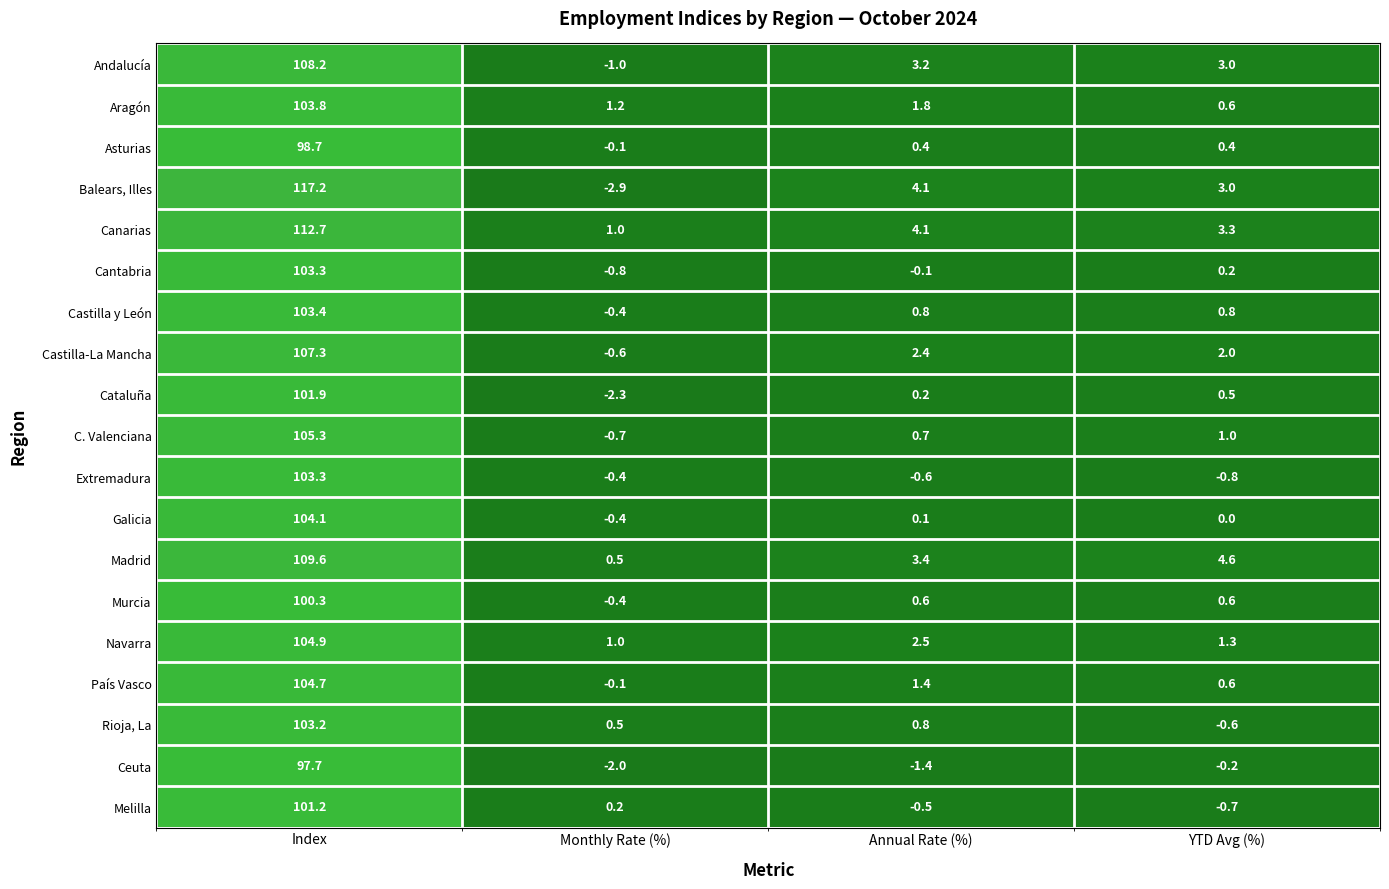

Which series has the largest range (max minus min)?

Balears, Illes